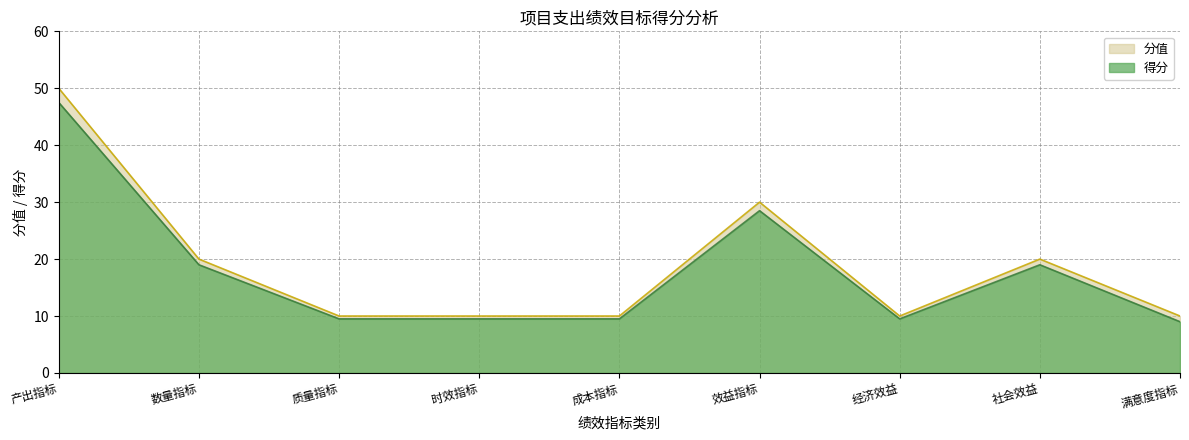

What position from the left is 产出指标?

1